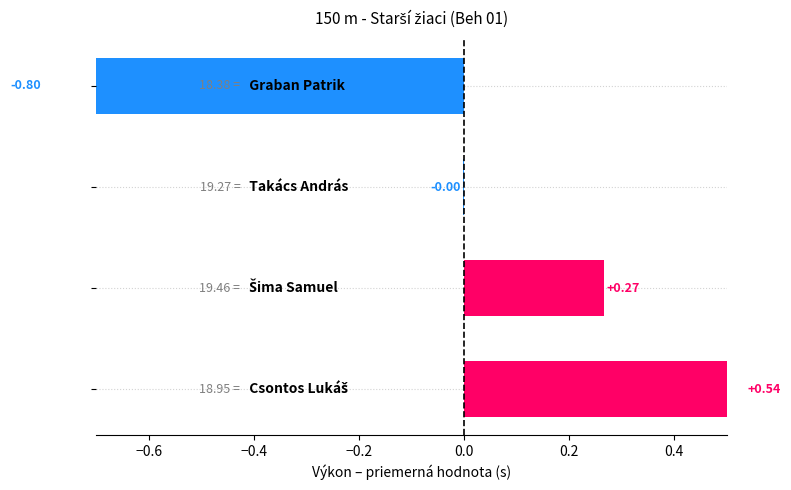

What is the value of the 4th bar from the left?

0.5